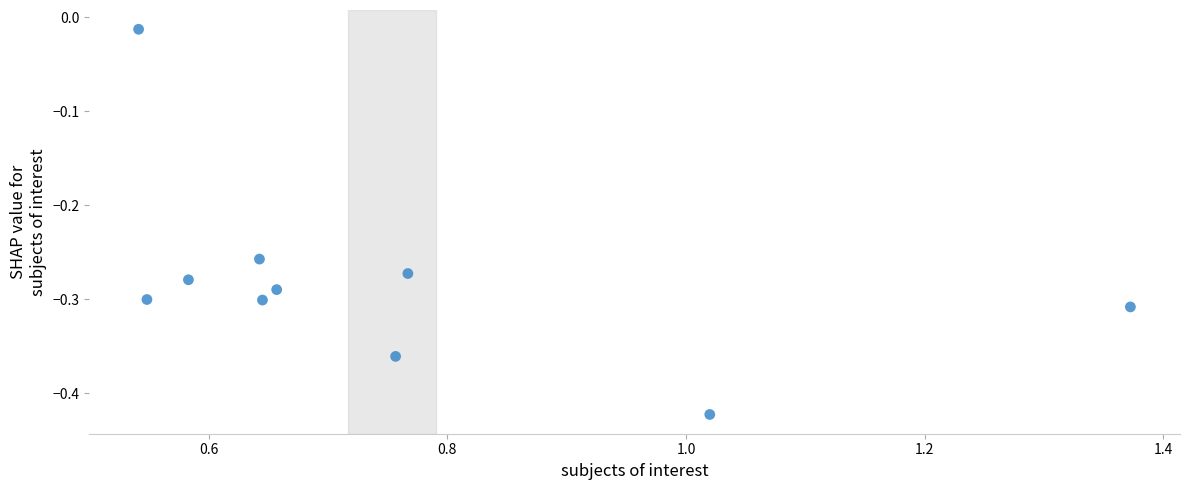

What is the average X value?

0.8